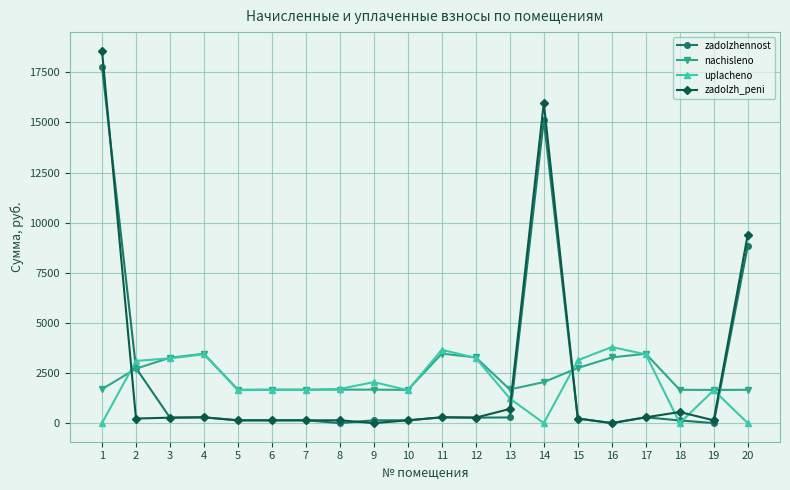

What is the maximum value for zadolzhennost?

17791.4